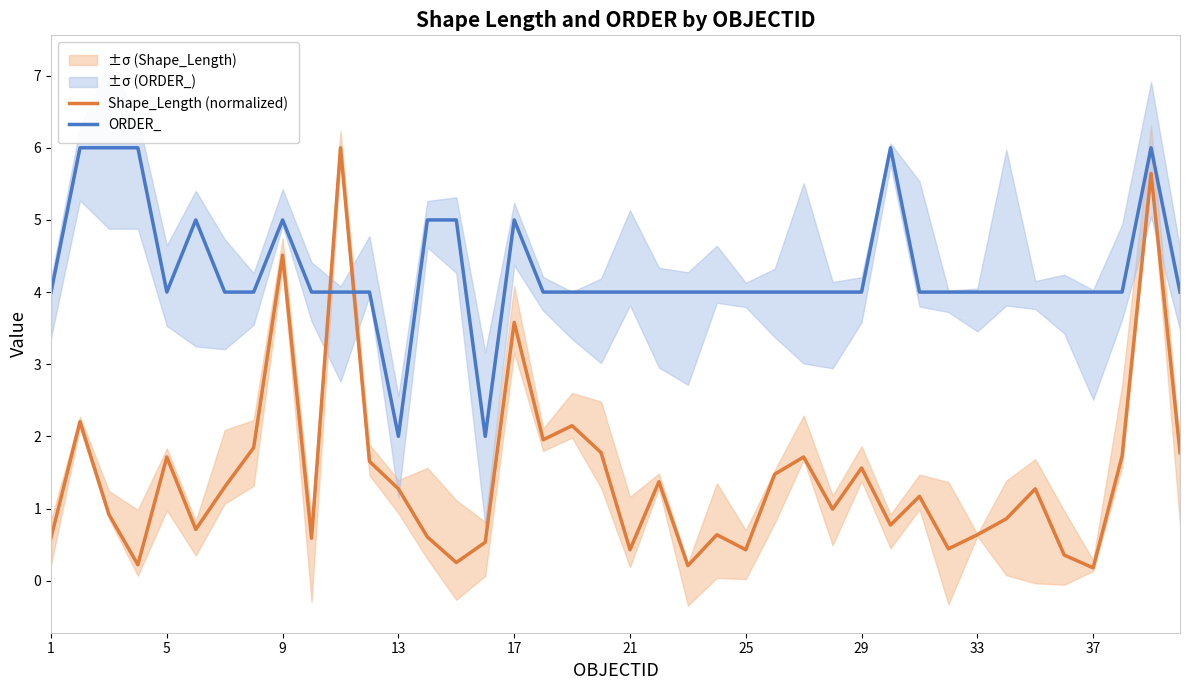

What is the difference between the maximum and minimum values in the ORDER_ series?

4.0